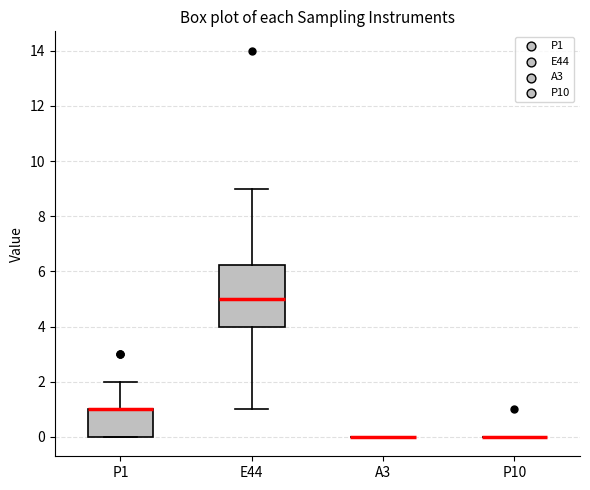

Comparing the boxes themselves (not the whiskers), which one is the tallest?

E44